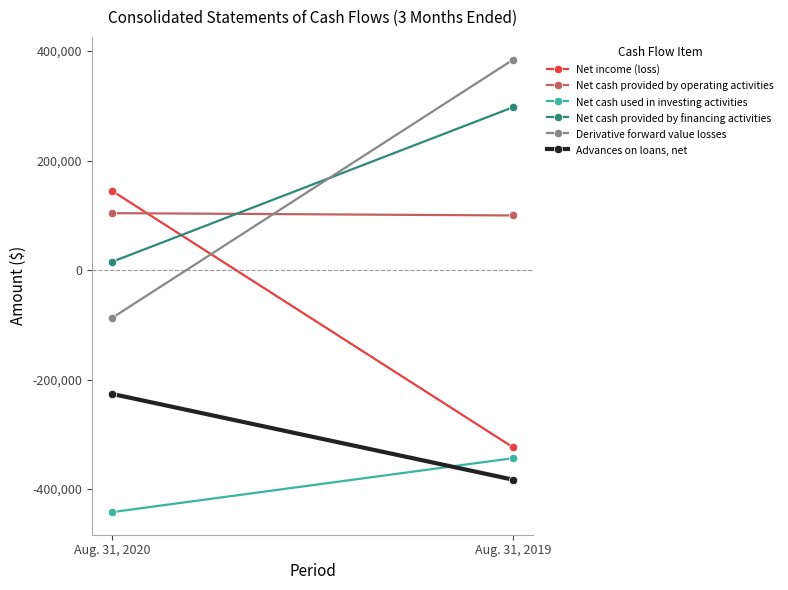

Count the Net cash provided by operating activities values in the range 99809 to 104027.

2